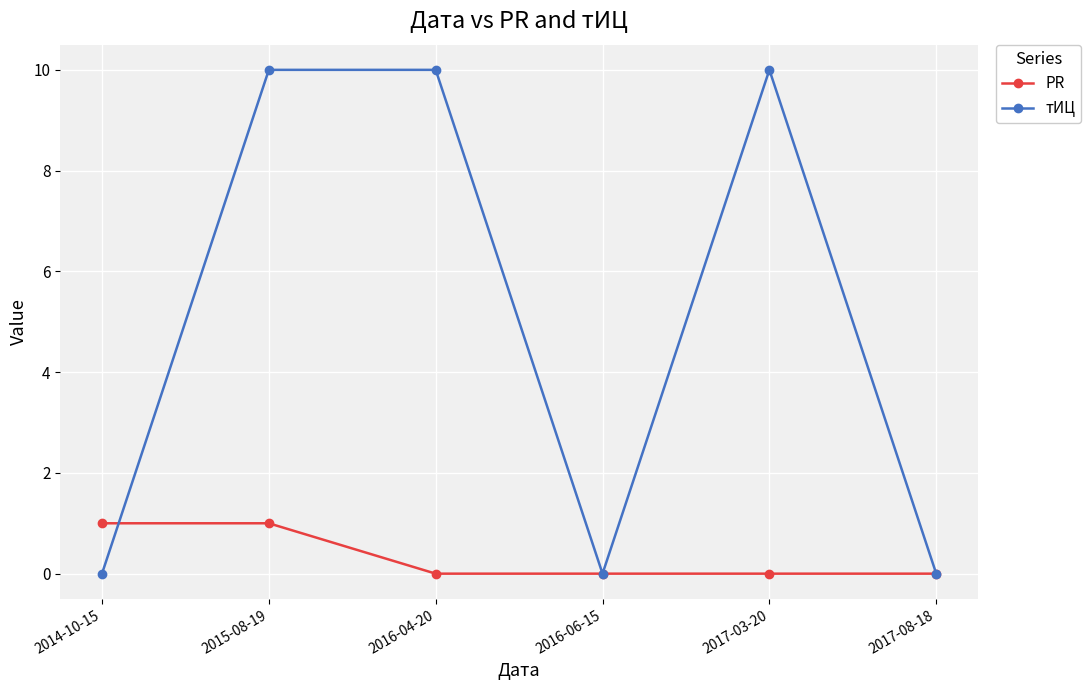

What is the average value of the тИЦ series?

5